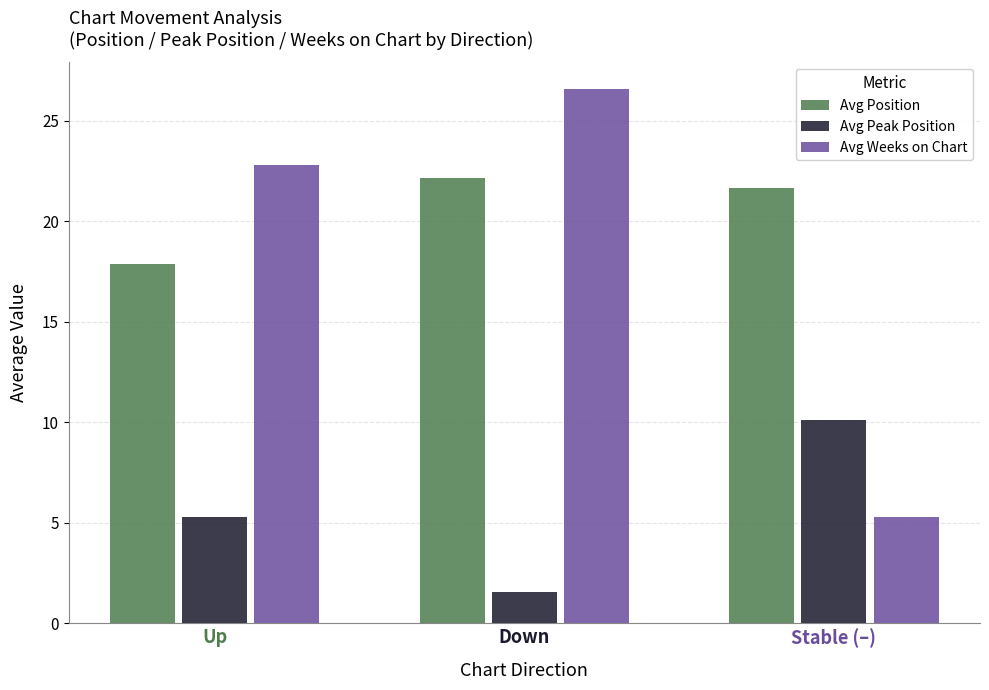

What is the spread (max minus min) of values at Down?

25.0